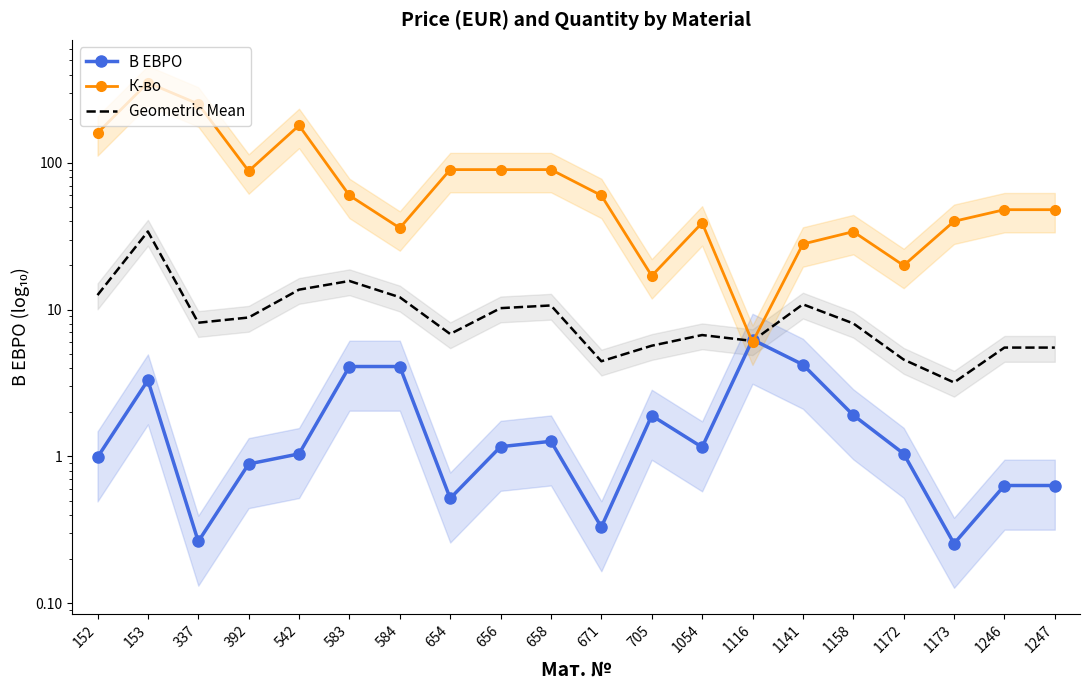

What is the sum of the К-во values at 671 and 1172?

80.0